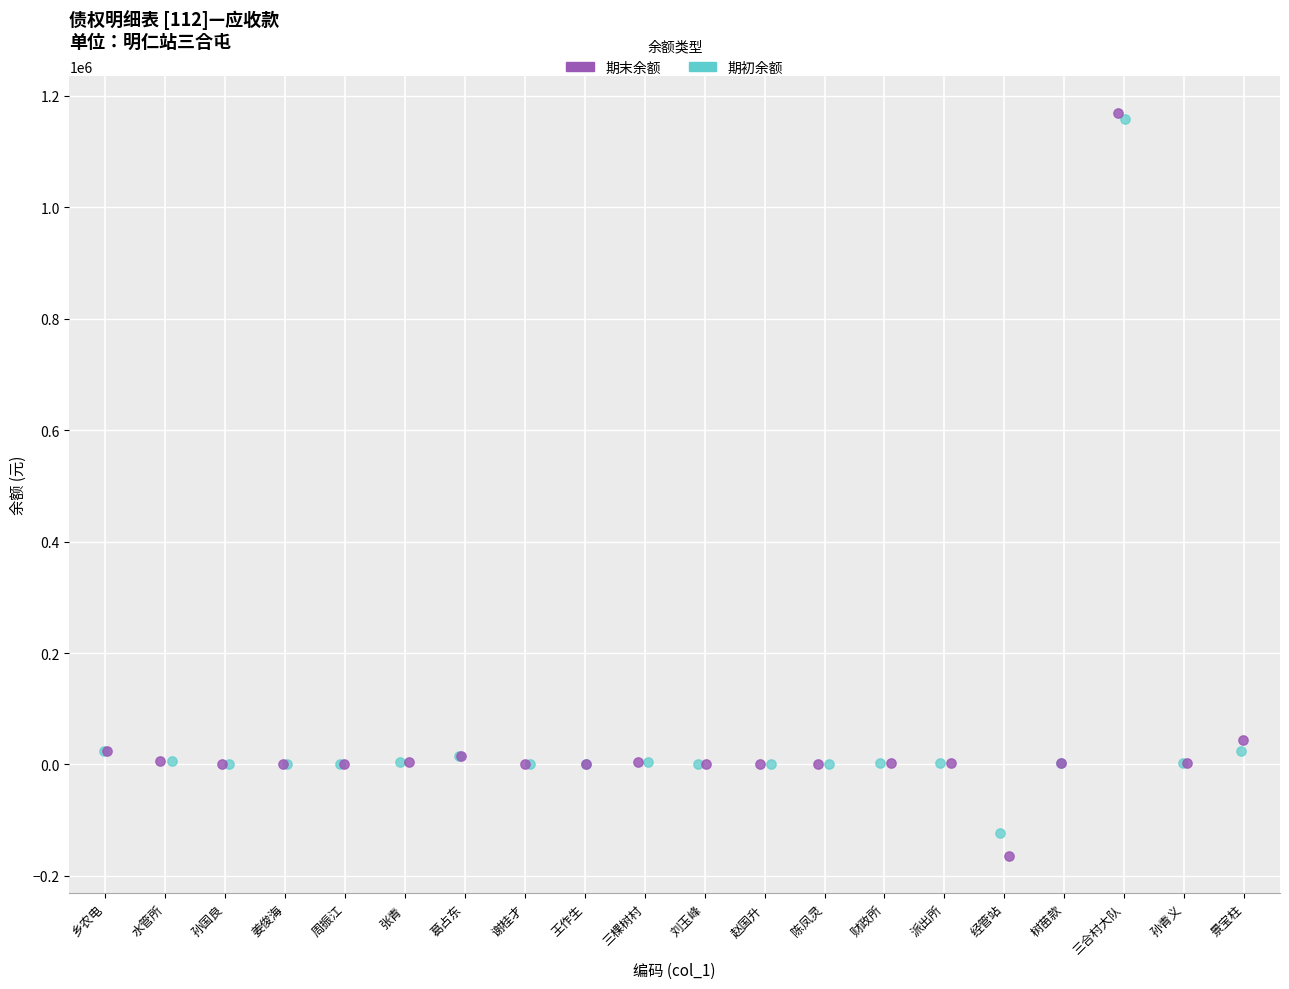

Which series has the widest spread of Y values?

期末余额